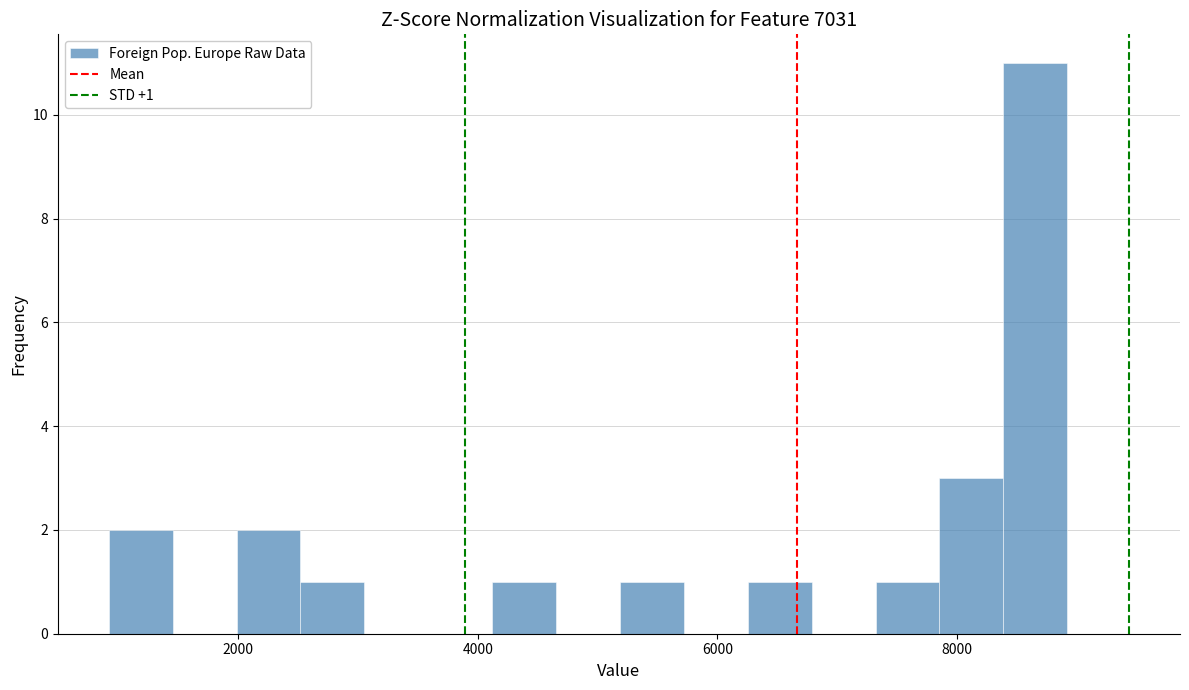

Around what value on the x-axis is the tallest bar? Give the approximate position of its centre, as read against the axis.

8600